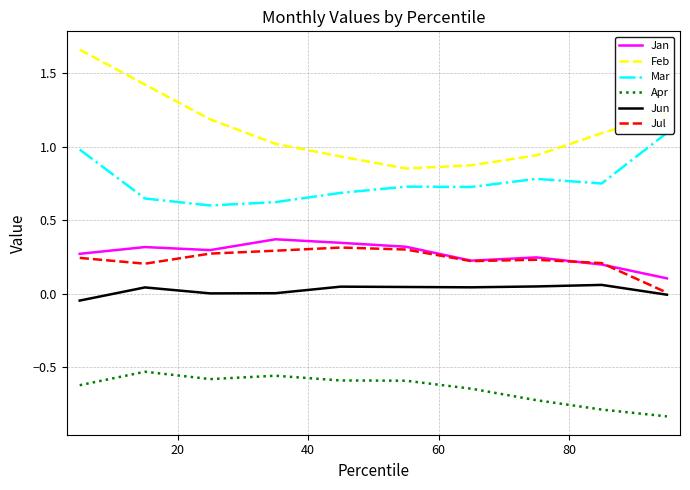

True or false: Jan and Apr intersect in this chart.

False